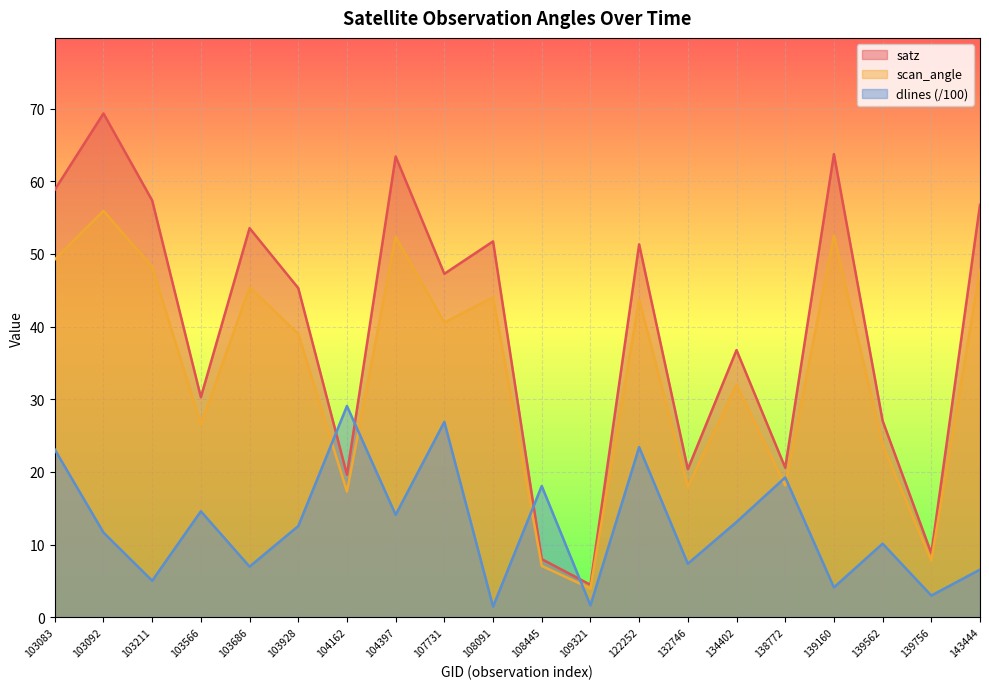

How many interior local peaks does the scan_angle series have?

7